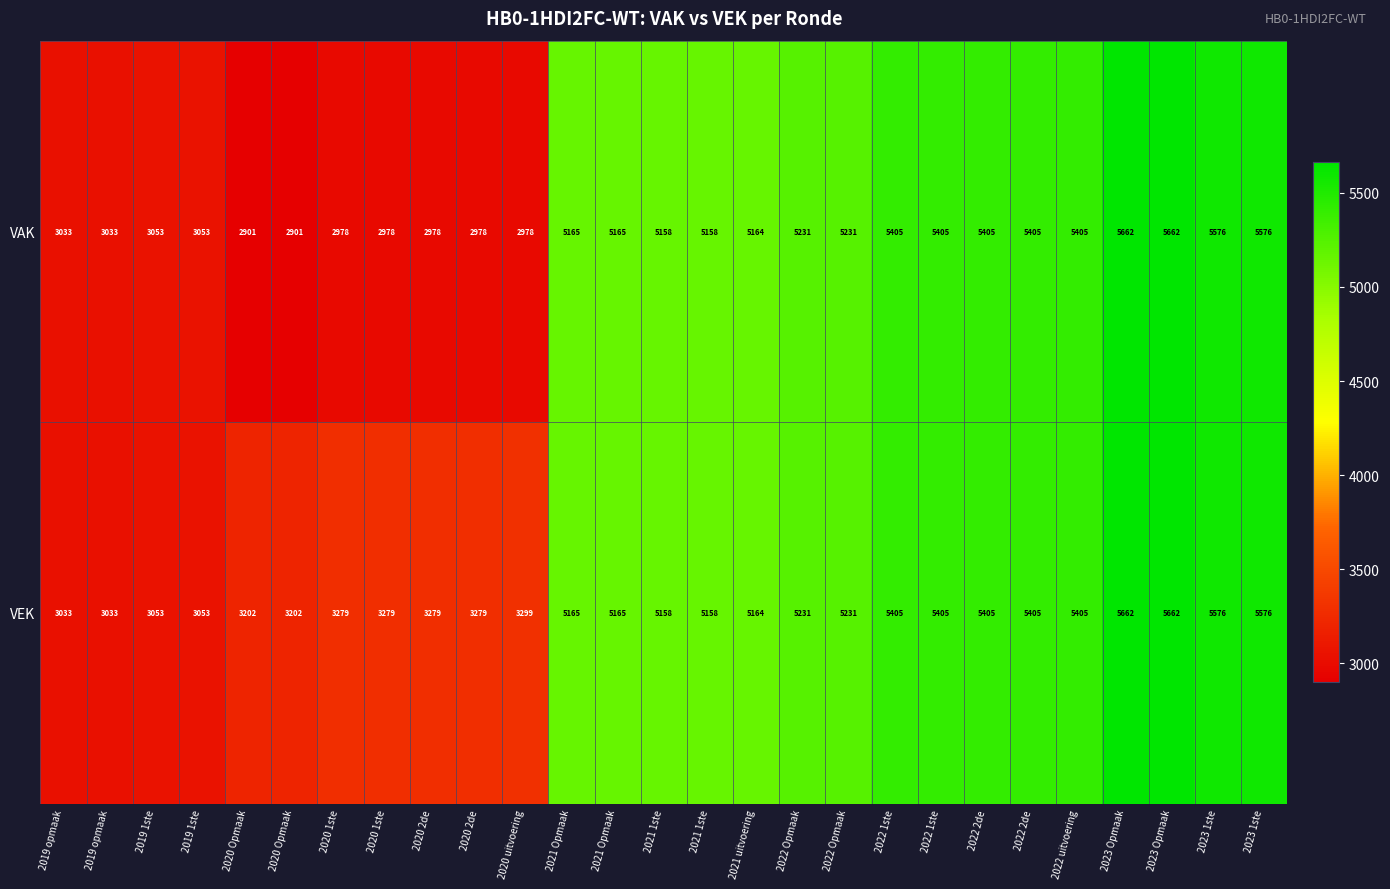

Which label corresponds to the smallest value in the chart?

2020 Opmaak